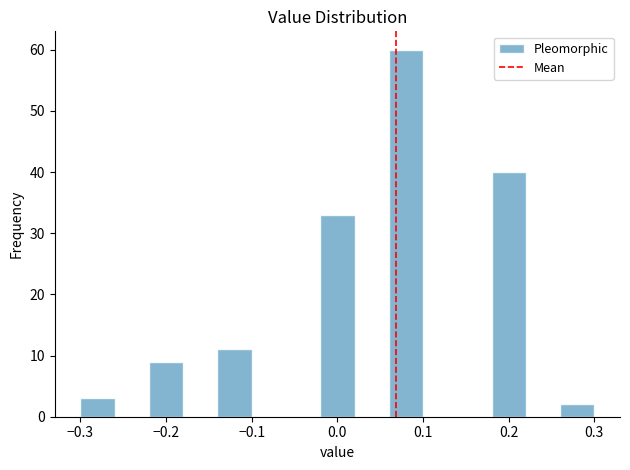

Over which range of the x-axis is the bar tallest?

0.06 to 0.10